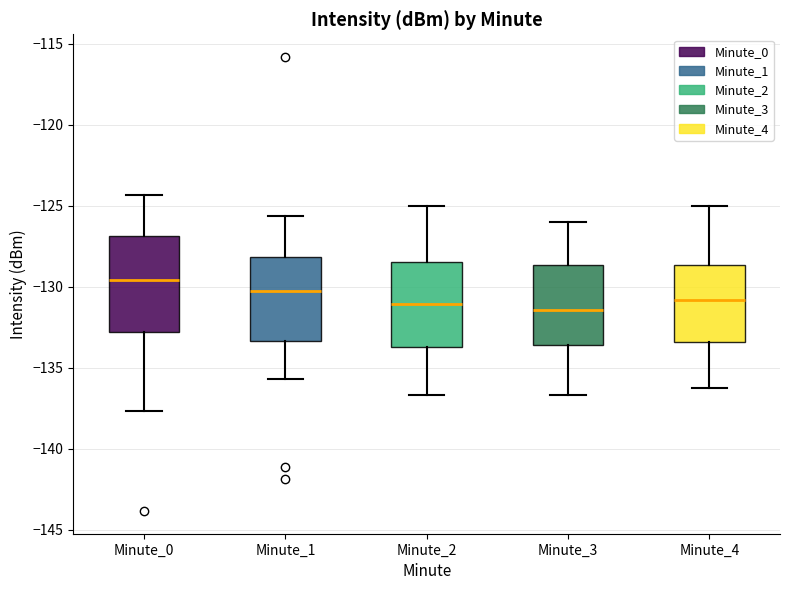

Where is the upper edge of the box for Minute_3 on the y-axis? The values are not printed on the chart, so give them approximately, as read against the axis.

-128.5